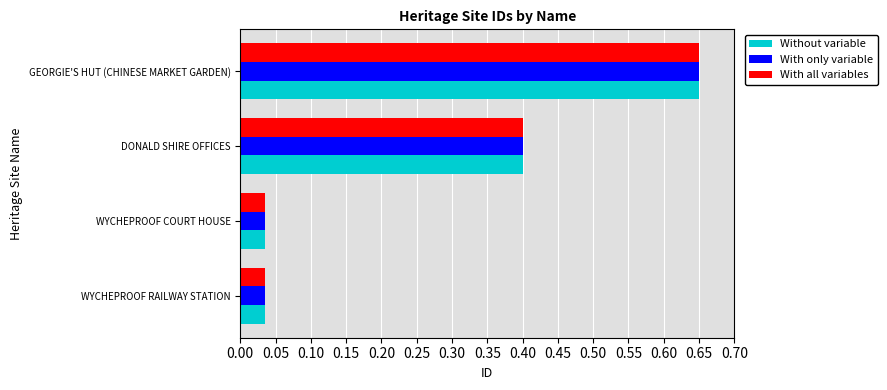

What is the average value of the With all variables series?

0.3